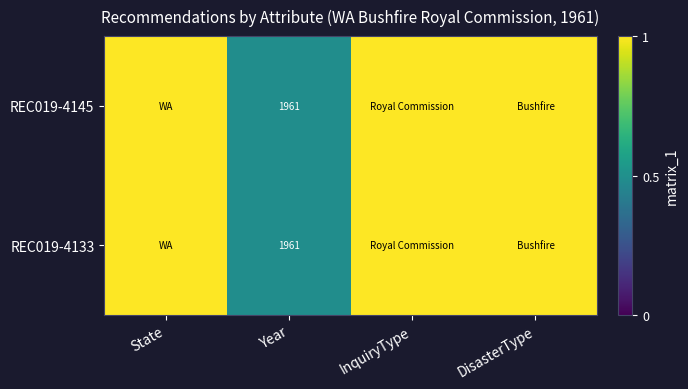

Is it true that REC019-4133 equals 1961 at Year?

True